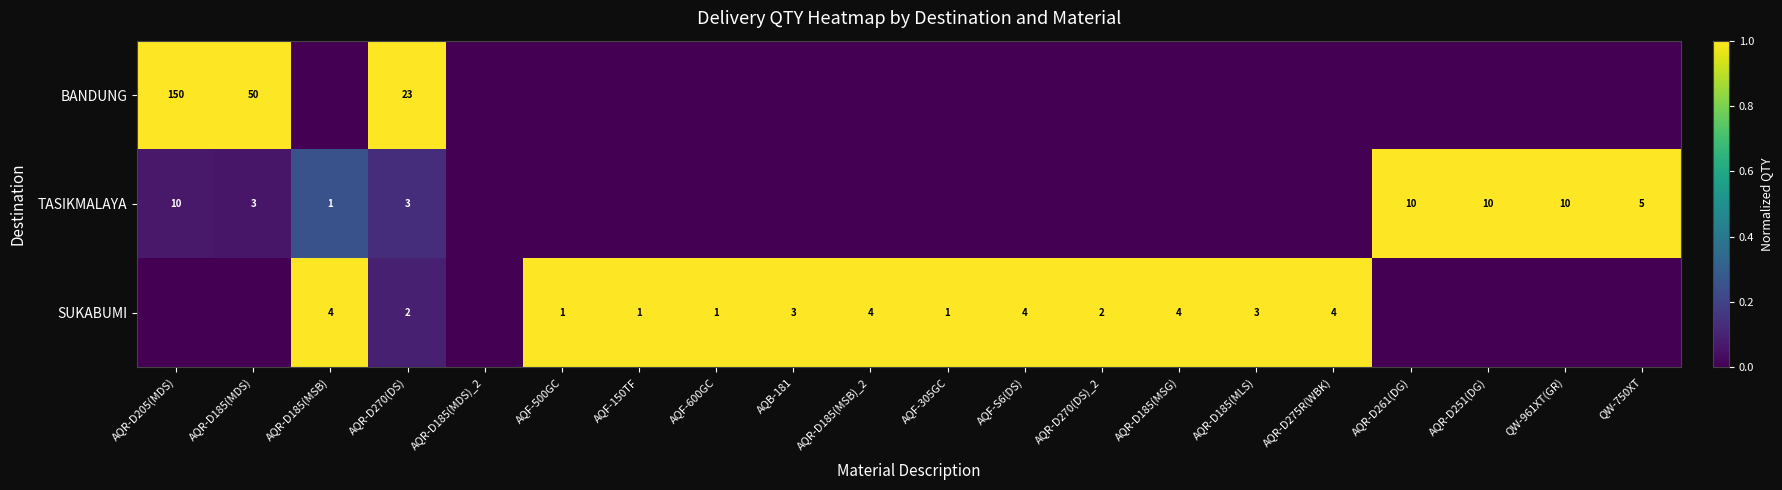

True or false: TASIKMALAYA has a value of 10 at AQR-D205(MDS).

True